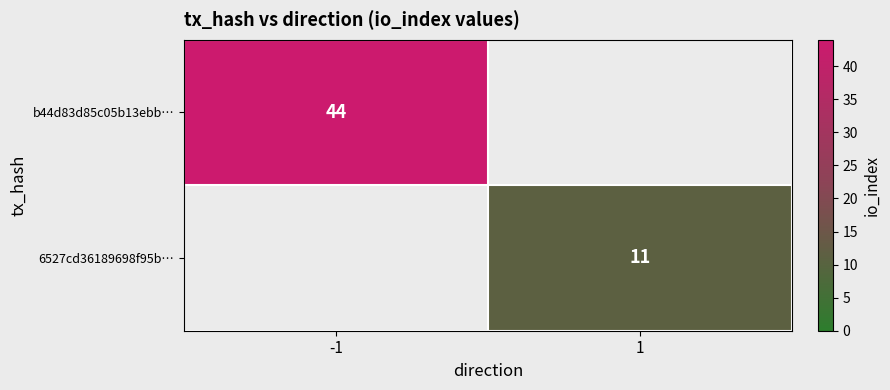

The b44d83d85c05b13ebb… series shows 74 at -1. True or false?

False